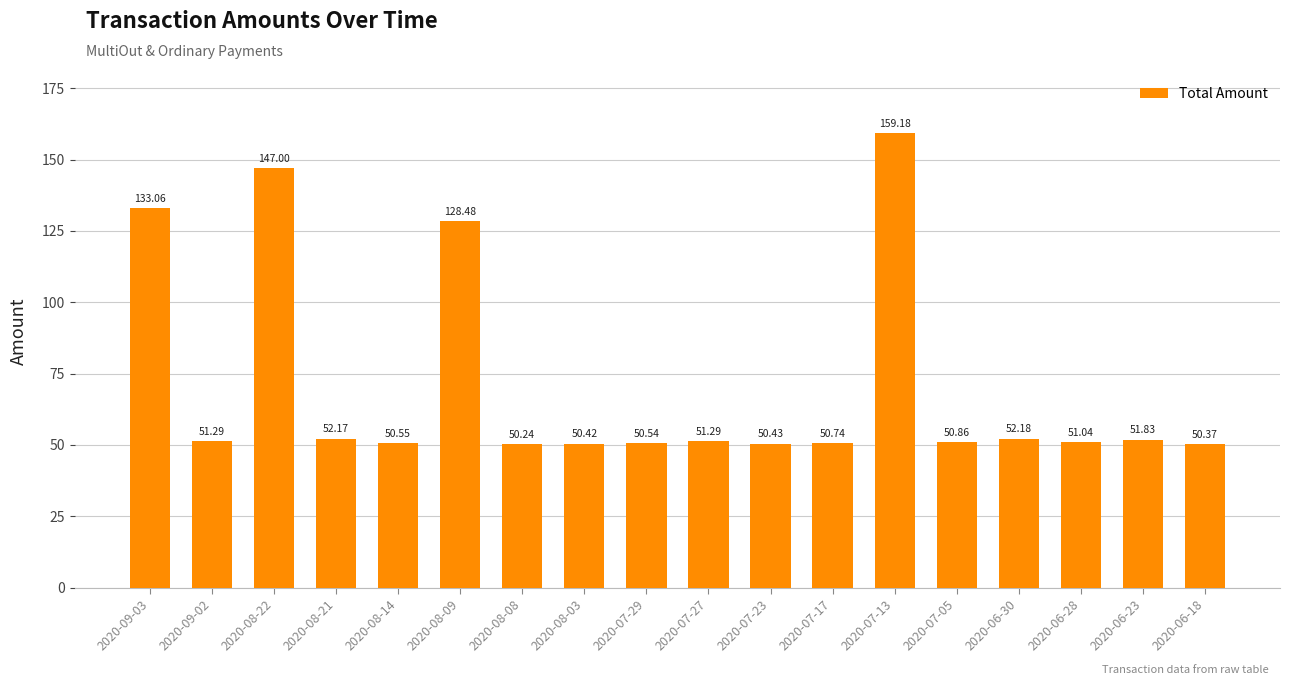

Does the chart contain stacked bars?

No